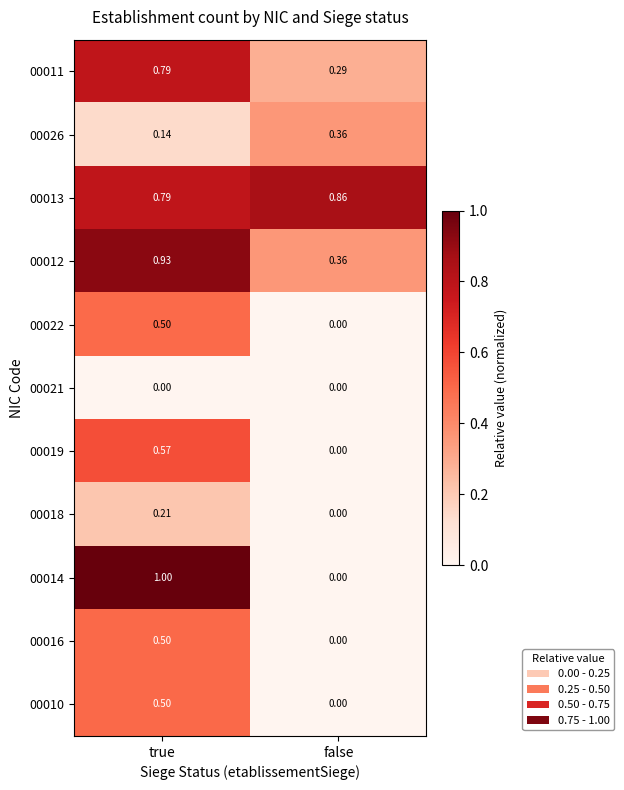

Which series changed the most between true and false?

00014